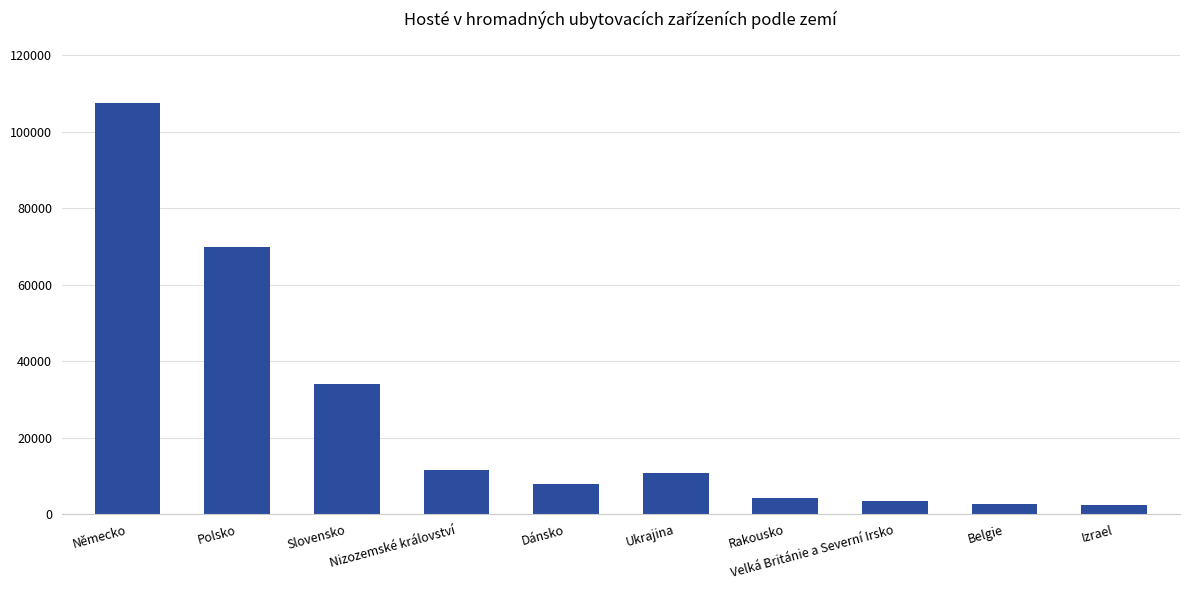

Count the number of categories in the chart.

10